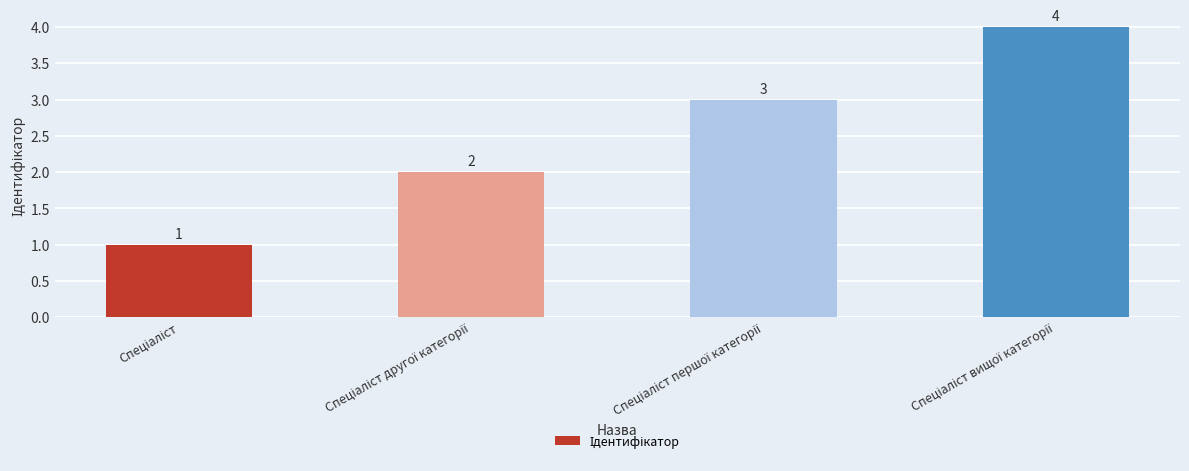

What is the greatest value displayed?

4